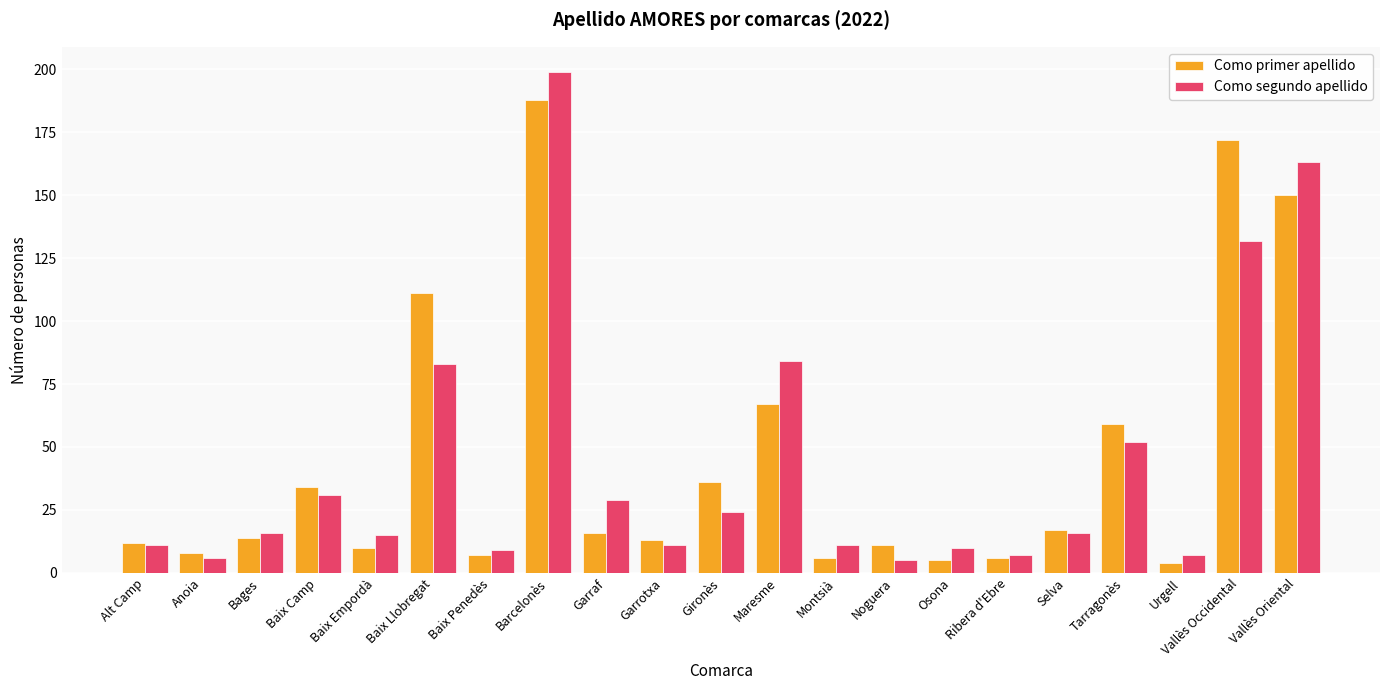

What is the difference between the maximum and minimum values in the Como segundo apellido series?

194